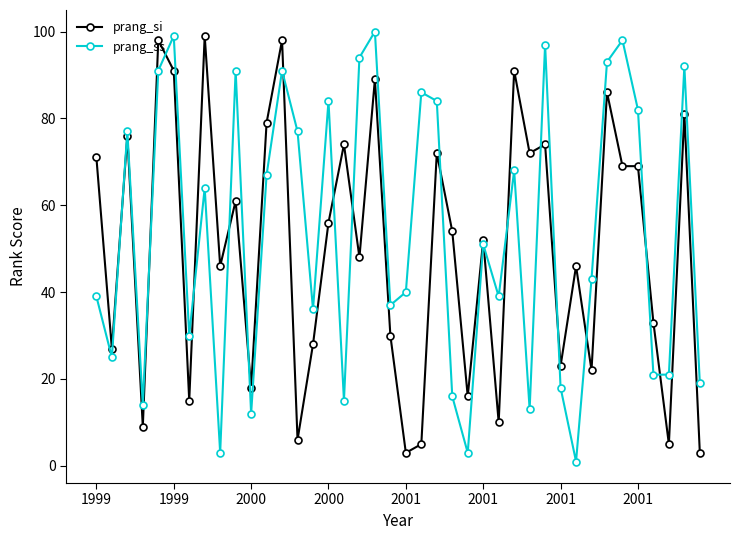

What are all the series names shown in the legend?

prang_si, prang_ss